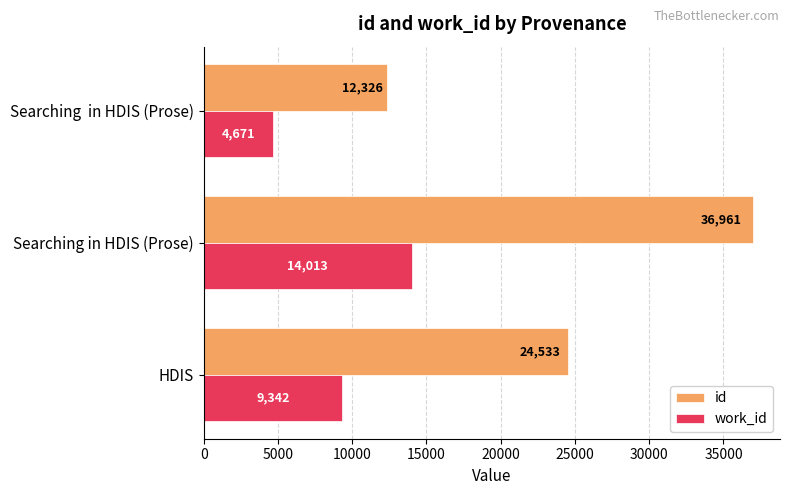

What is the maximum value for id?

36961